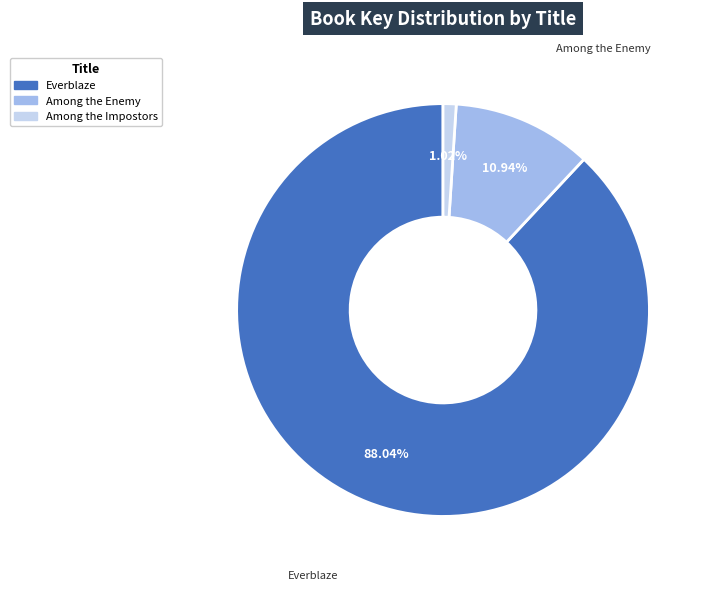

Count the number of slices in the pie.

3